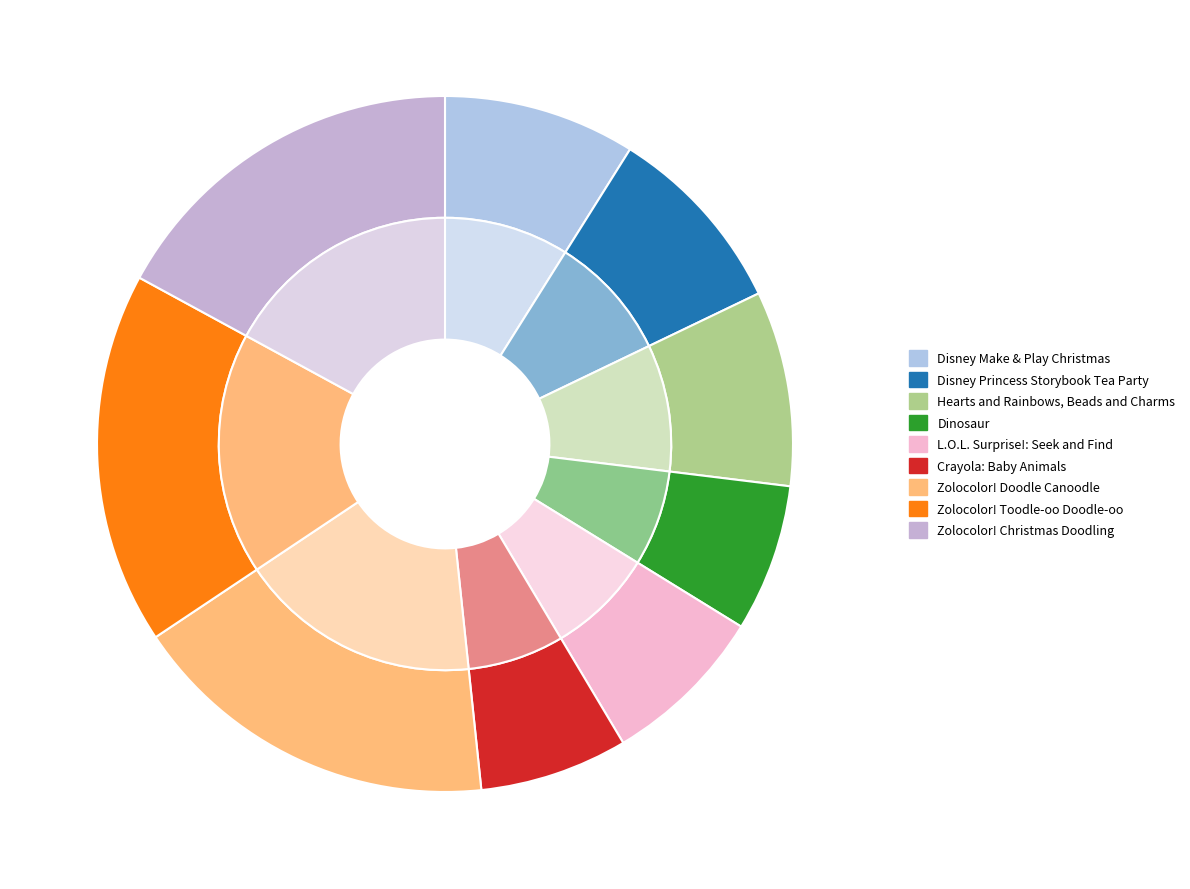

What percentage is NOT represented by Hearts and Rainbows, Beads and Charms?

90.9%